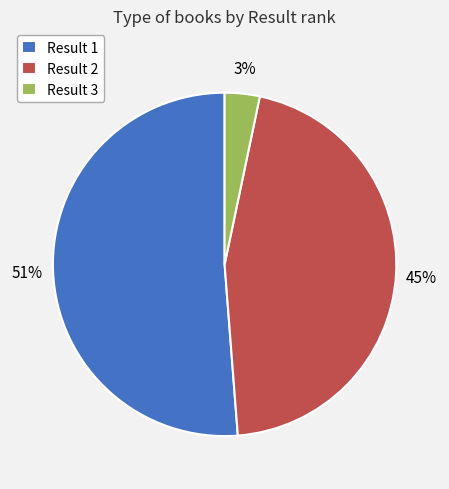

Is Result 1 the majority of the pie?

Yes